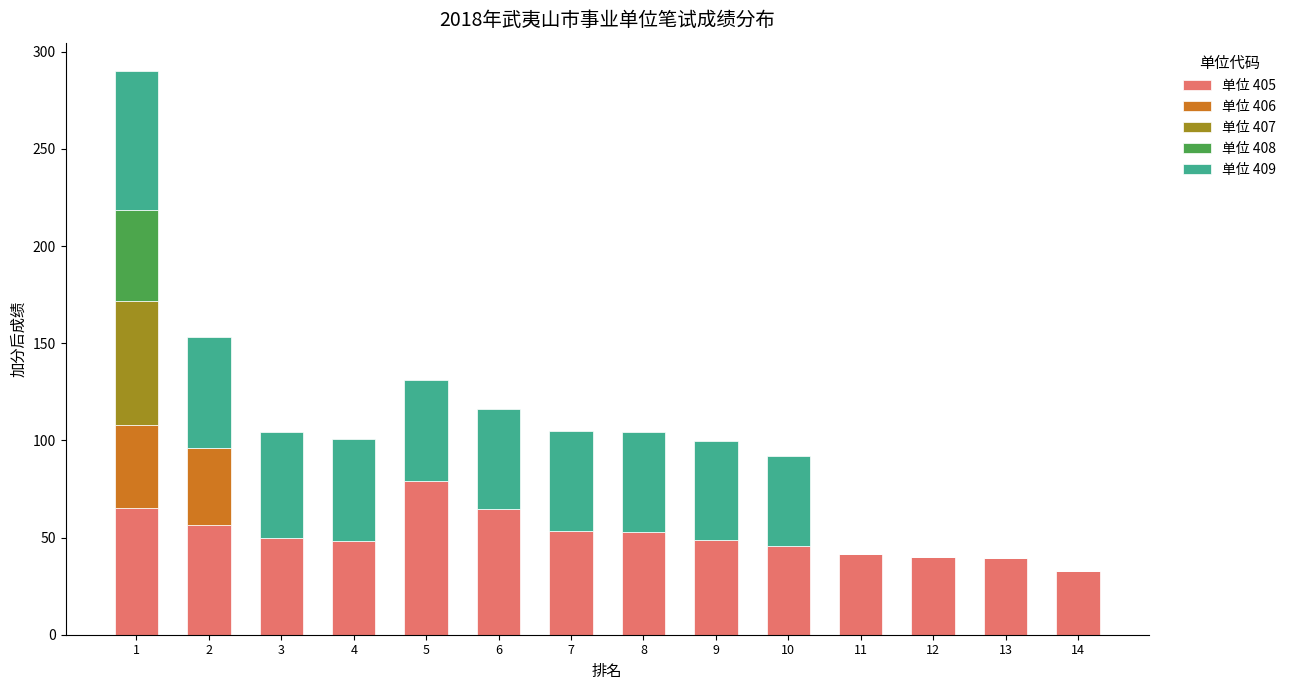

What is the total value across all series at 2?

153.4